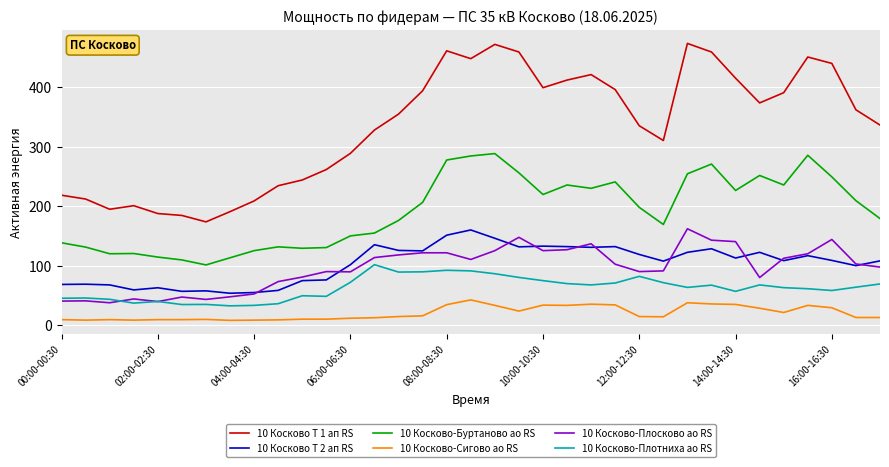

What are all the series names shown in the legend?

10 Косково Т 1 ап RS, 10 Косково Т 2 ап RS, 10 Косково-Буртаново ао RS, 10 Косково-Сигово ао RS, 10 Косково-Плосково ао RS, 10 Косково-Плотниха ао RS